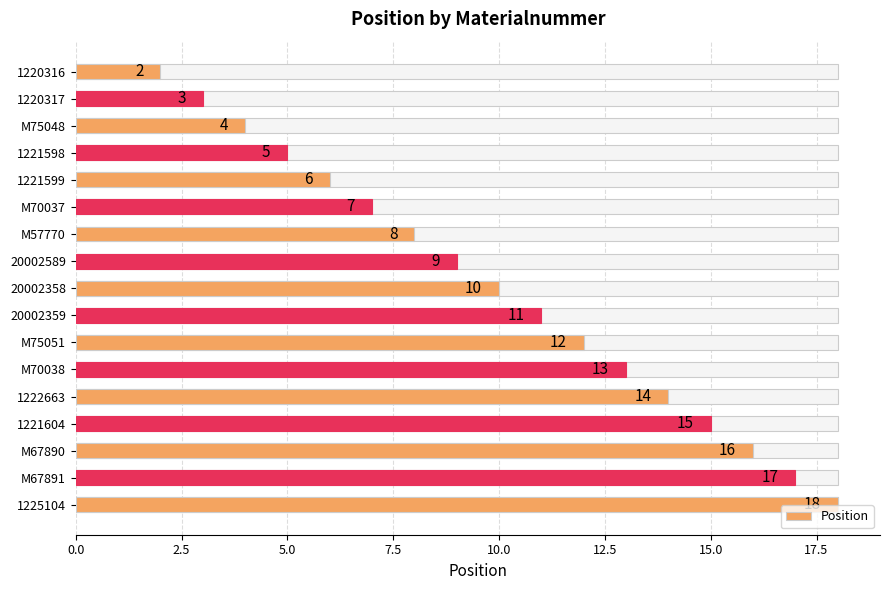

The chart shows a value of 11 at 20002359. True or false?

True